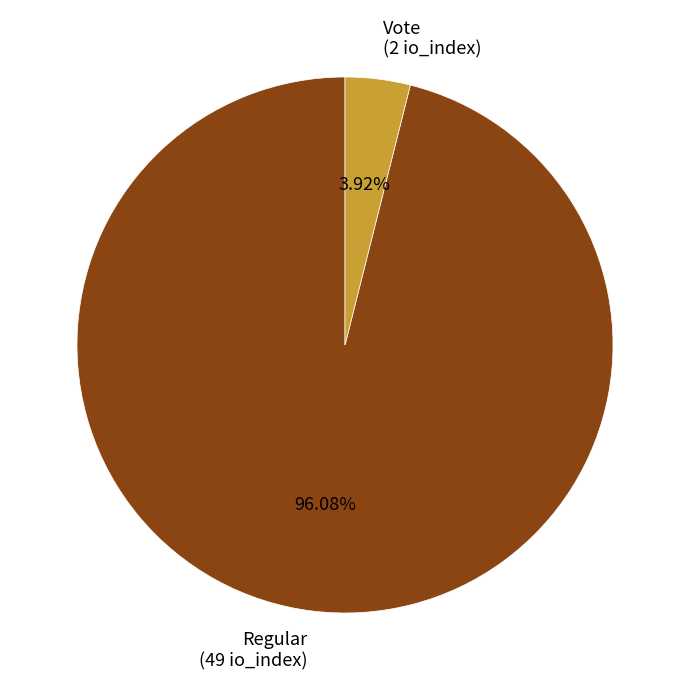

Is there any slice that represents more than half of the pie?

Yes